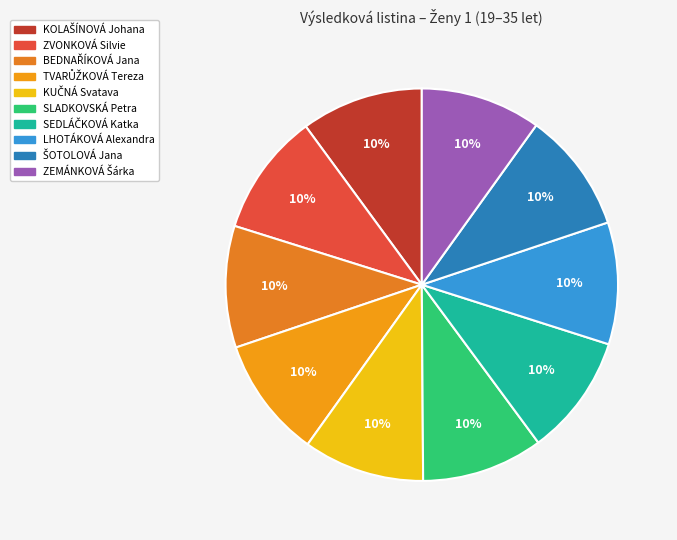

Count the number of slices in the pie.

10